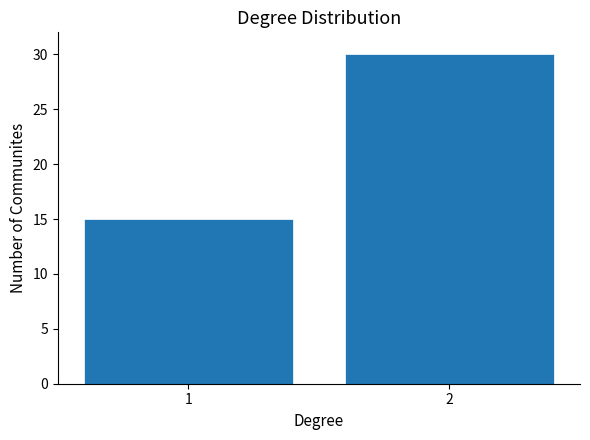

Reading left to right, transcribe all the data shown in this chart.

15	30